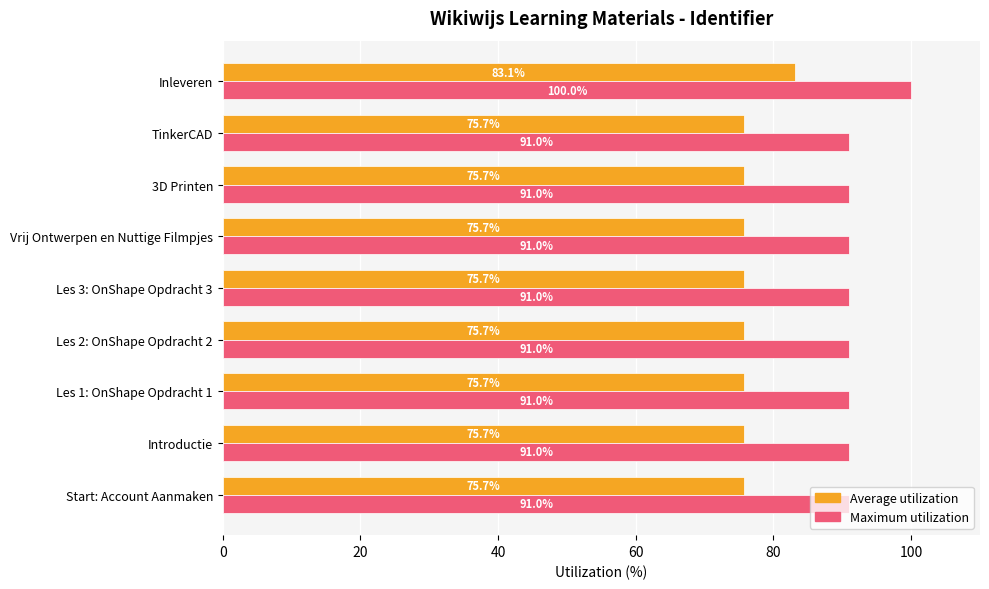

What is the sum of the Average utilization values at Les 3: OnShape Opdracht 3 and Vrij Ontwerpen en Nuttige Filmpjes?

151.4